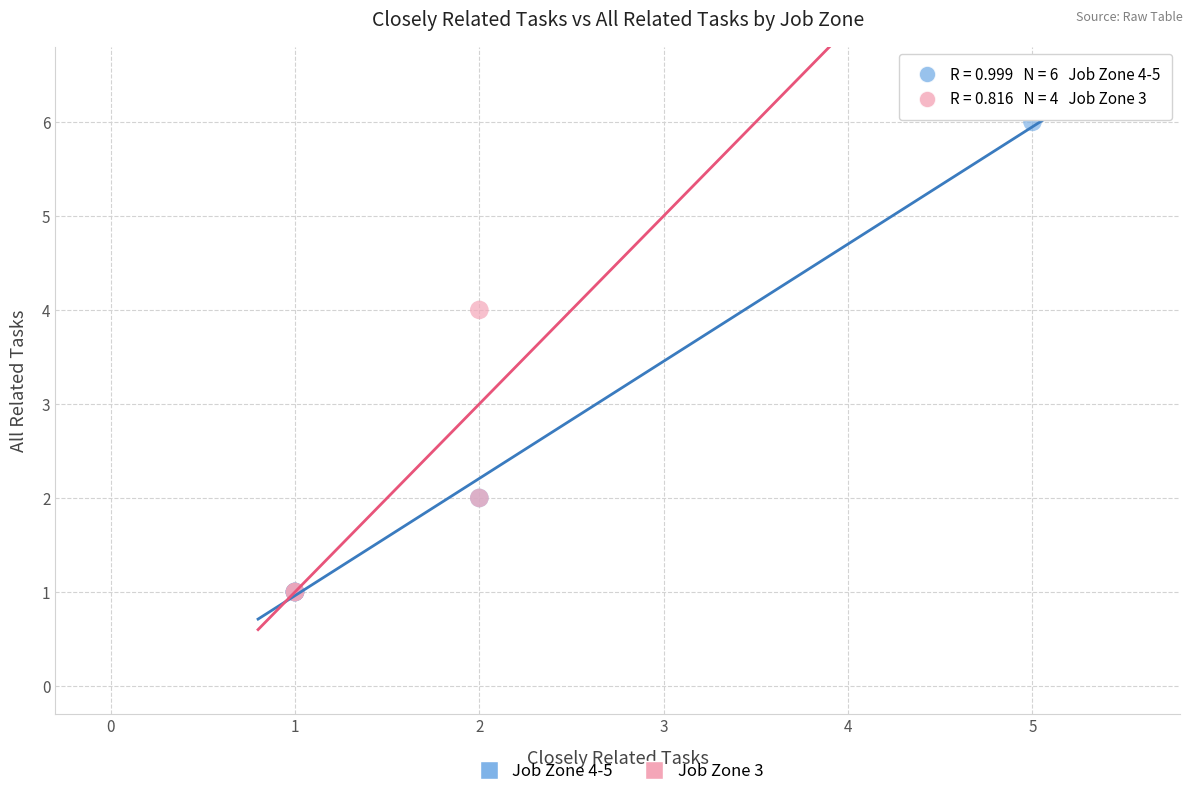

Which series has the widest spread of Y values?

Job Zone 4-5